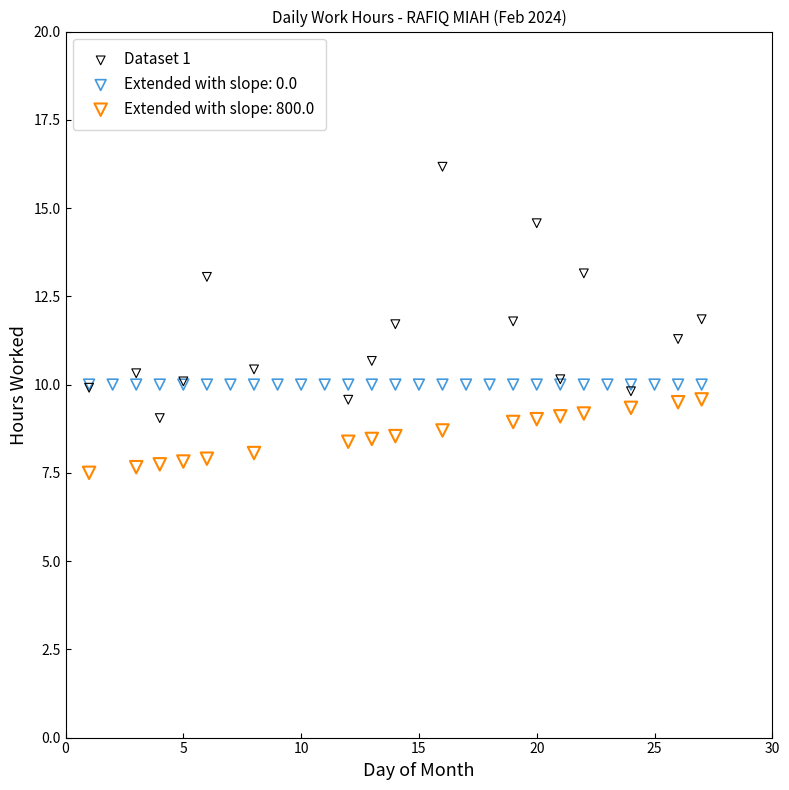

Which series reaches the maximum Y coordinate?

Dataset 1